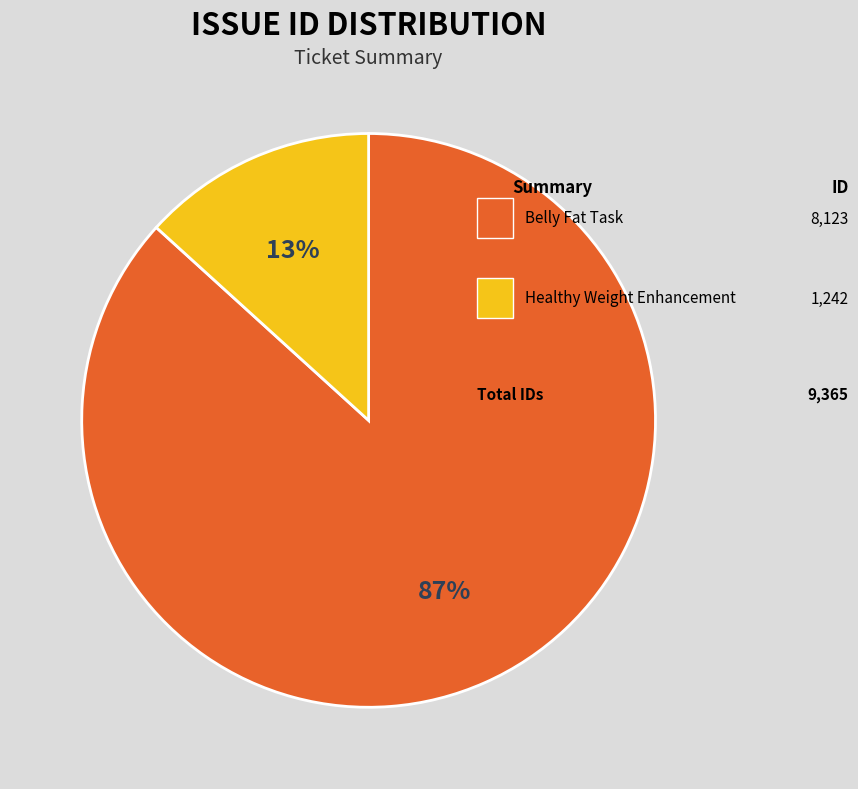

Is there a majority slice in this chart?

Yes